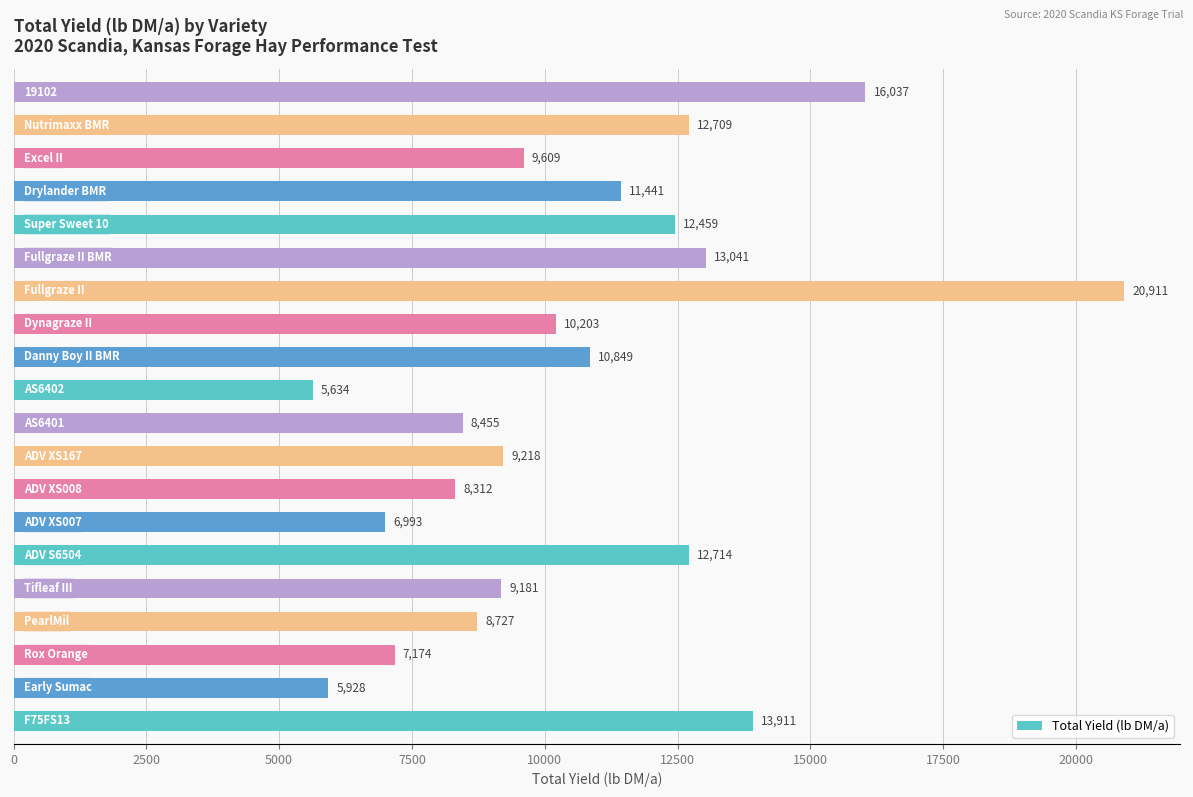

What is the greatest value displayed?

20911.0